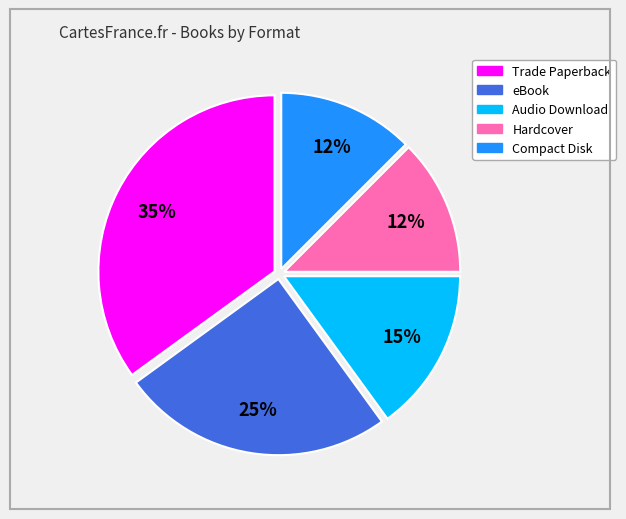

To the nearest percent, what is the average slice percentage?

20%